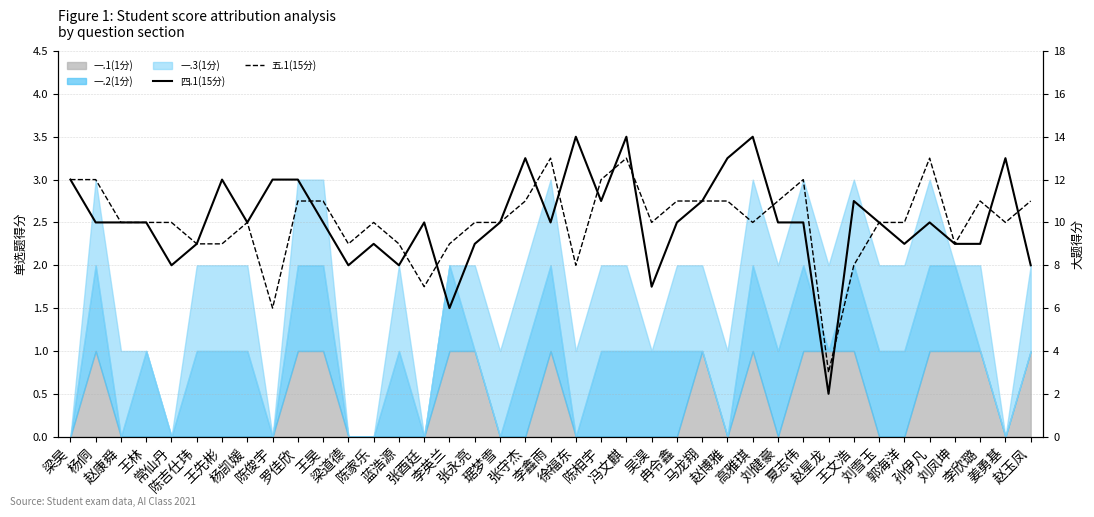

What is the maximum value shown in the chart?

14